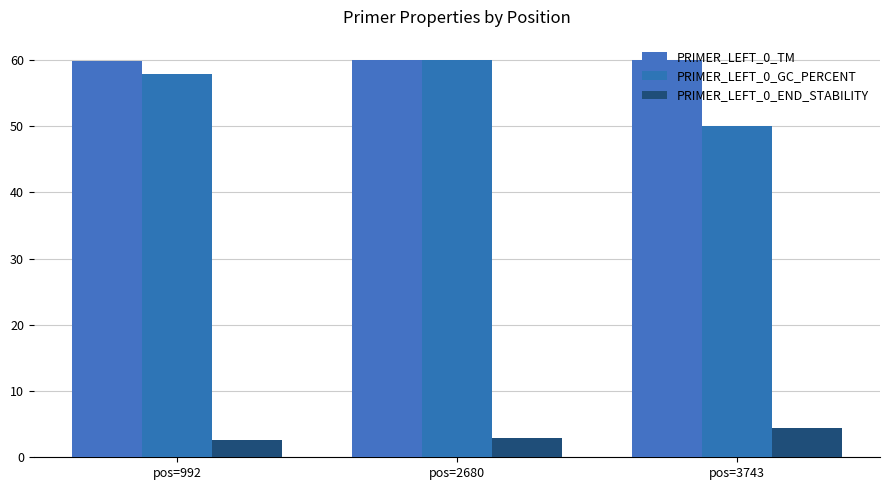

What value does the PRIMER_LEFT_0_GC_PERCENT series have at pos=992?

57.9